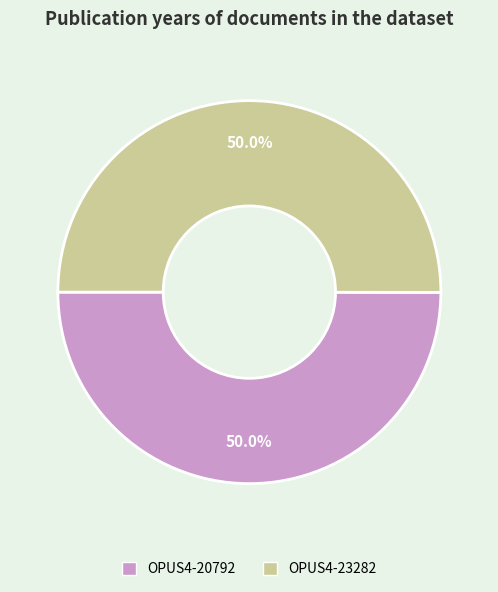

Is the sum of OPUS4-20792 and OPUS4-23282 greater than half?

Yes